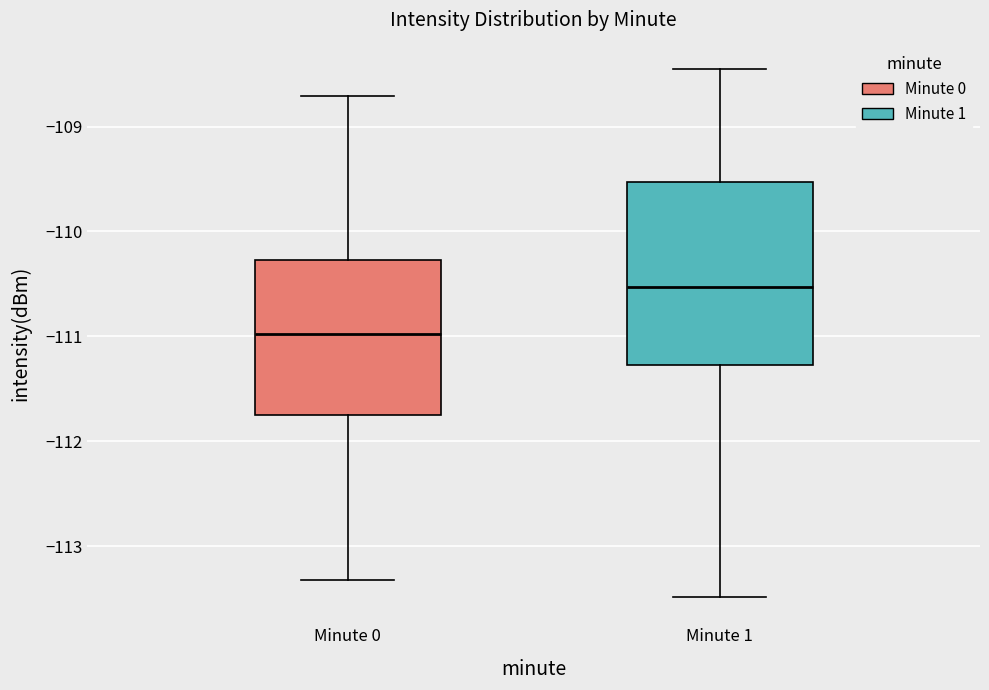

Comparing the boxes themselves (not the whiskers), which one is the tallest?

Minute 1